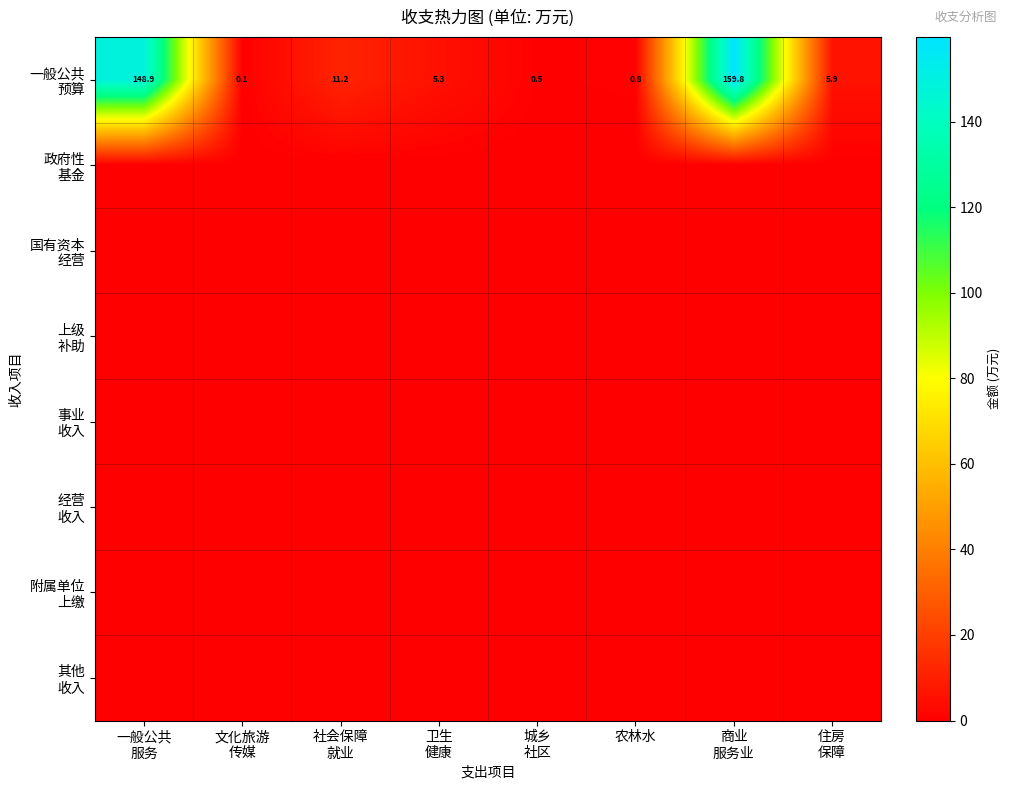

At which category is the sum across all series the highest?

商业
服务业